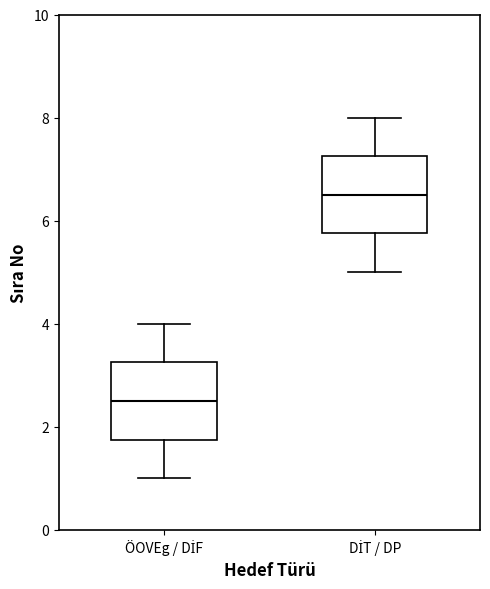

Where does the upper whisker of the box for ÖOVEg / DİF end on the y-axis? The values are not printed on the chart, so give them approximately, as read against the axis.

4.0